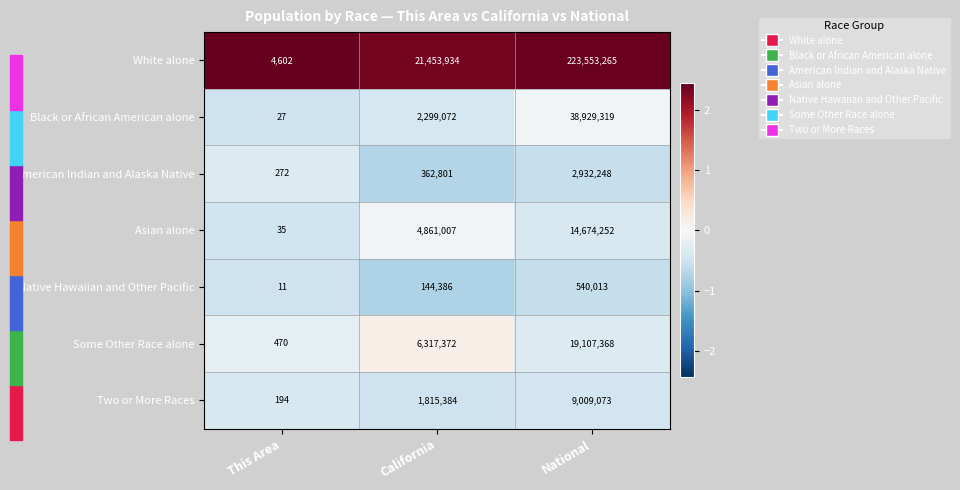

Which series has the largest total across all categories?

White alone